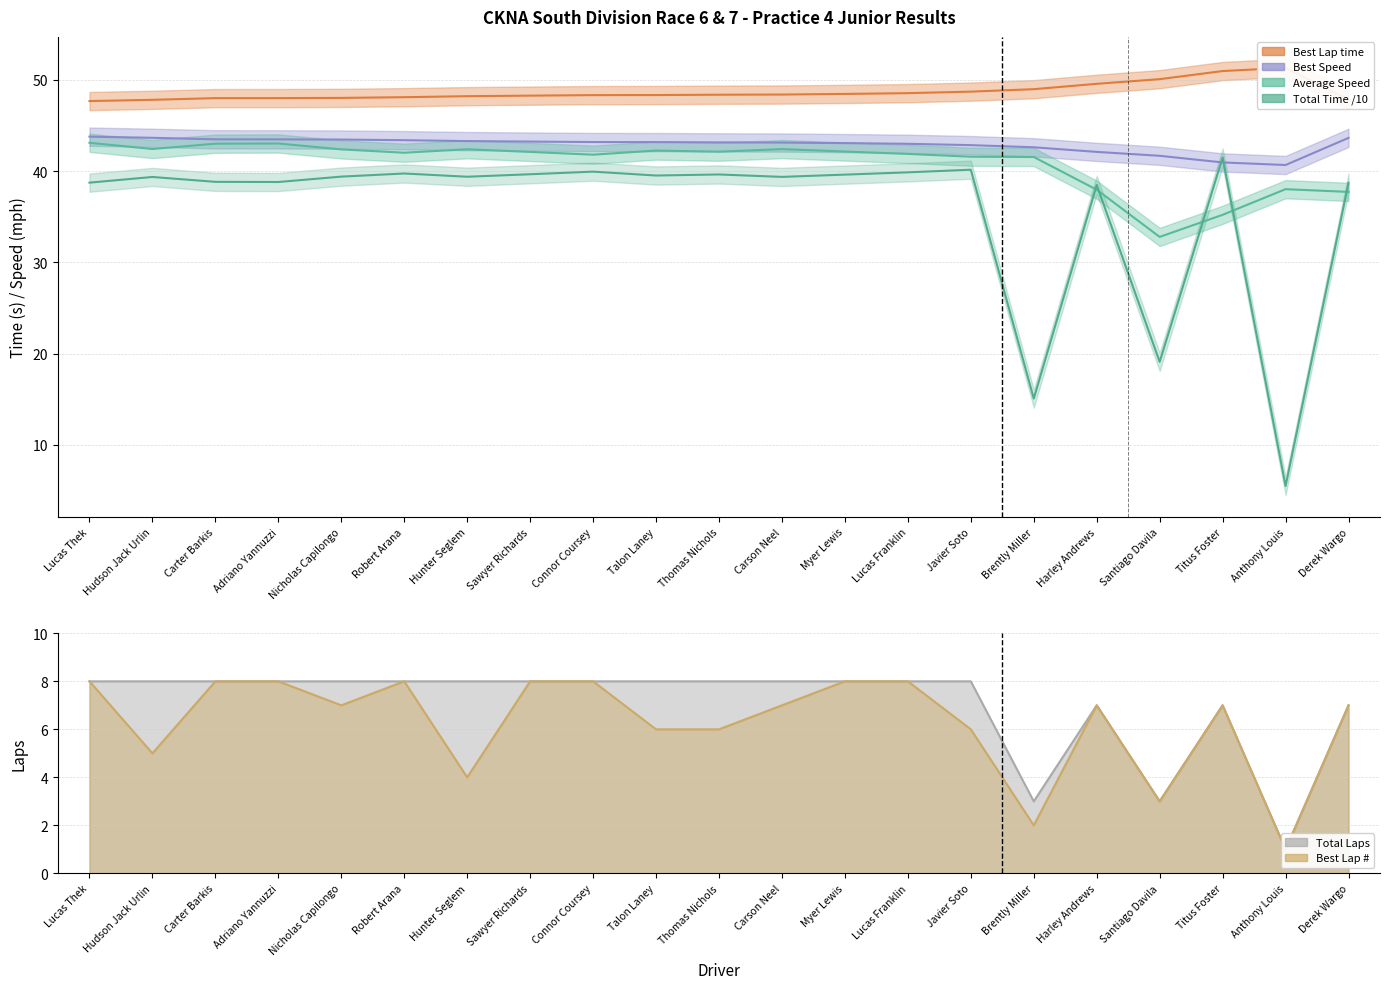

What is the sum of all Best Speed values?

901.2